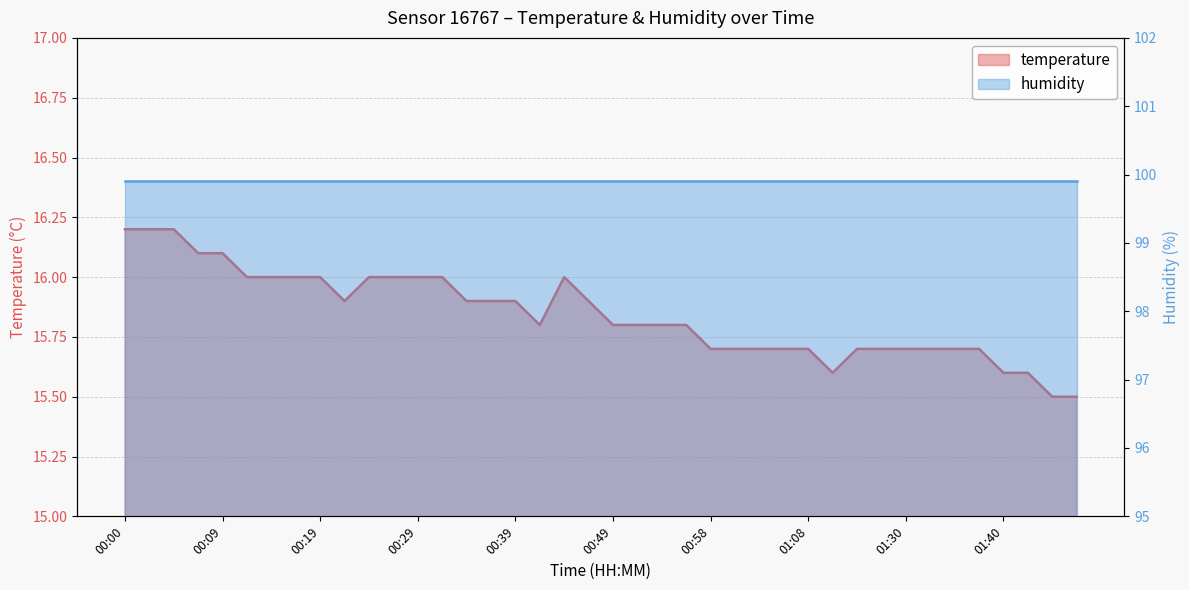

The value at 00:19 is 16.0. True or false?

True